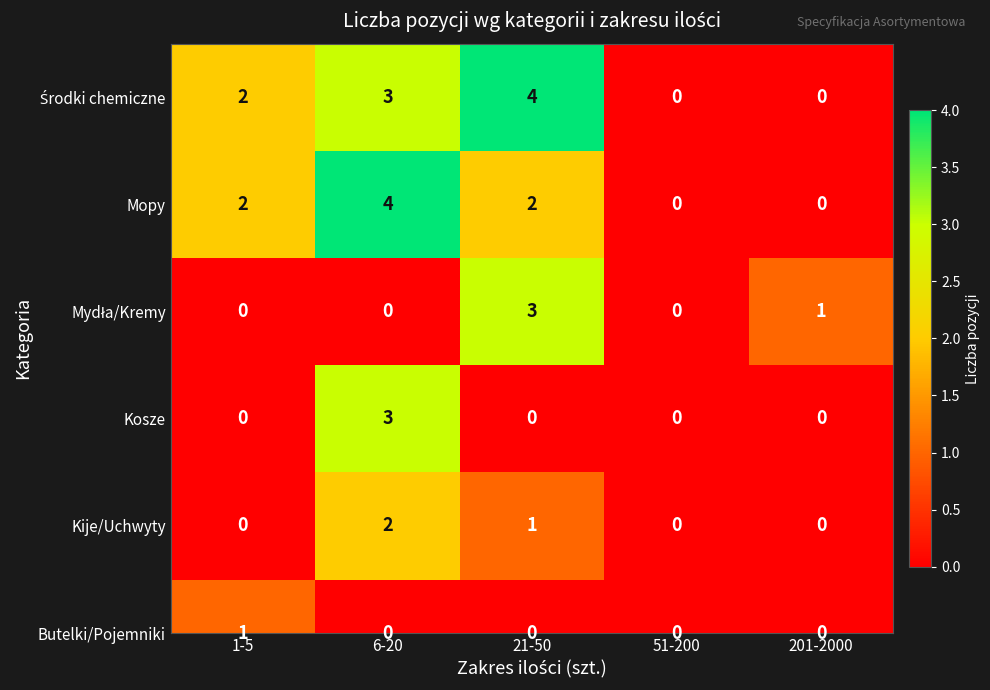

At which category does the chart reach its minimum across all series?

51-200